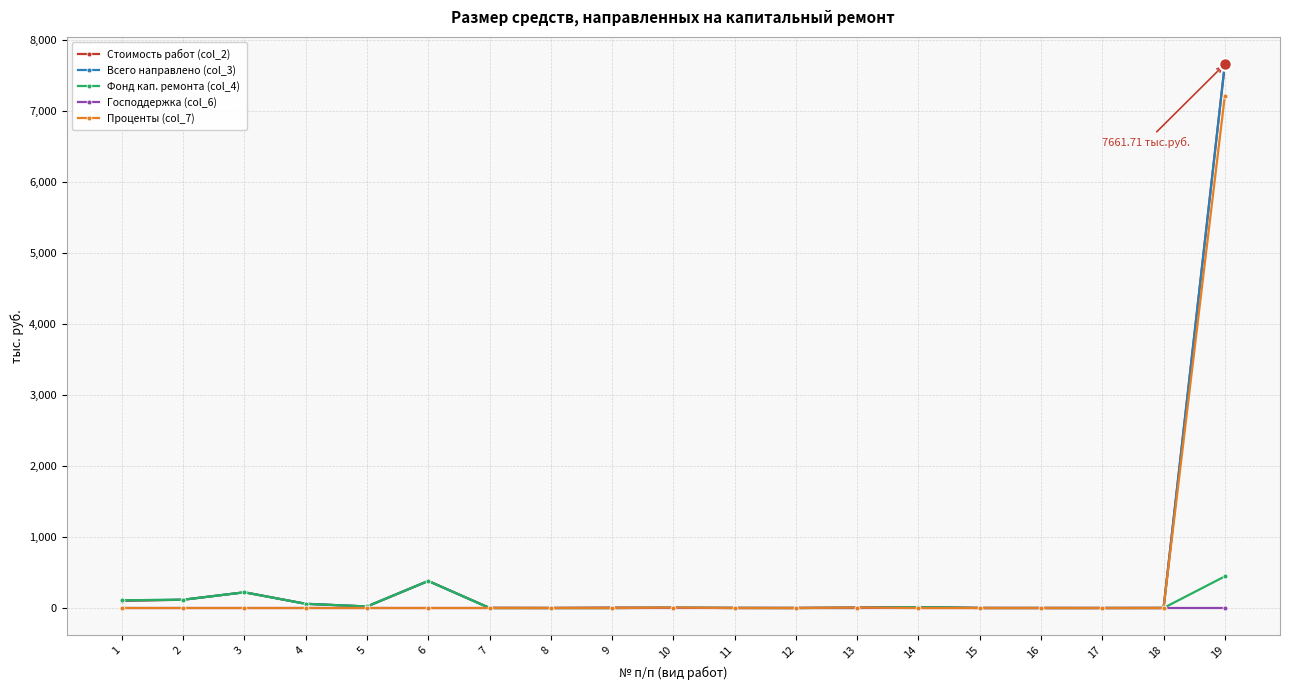

What is the difference between the highest and lowest values at 19?

7661.7